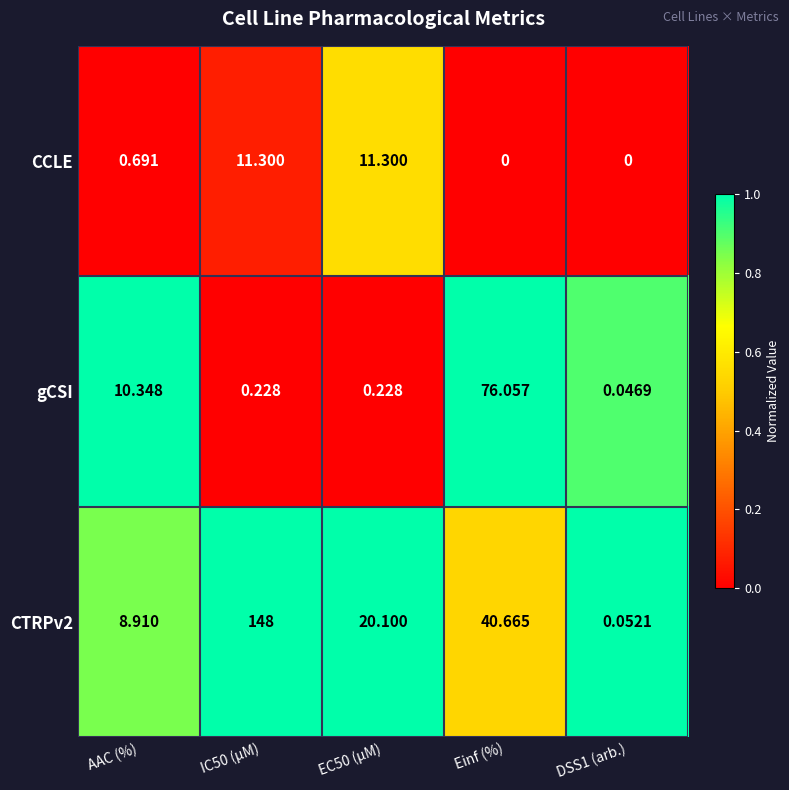

Is the value of CCLE at EC50 (µM) greater than the value of CTRPv2 at Einf (%)?

No